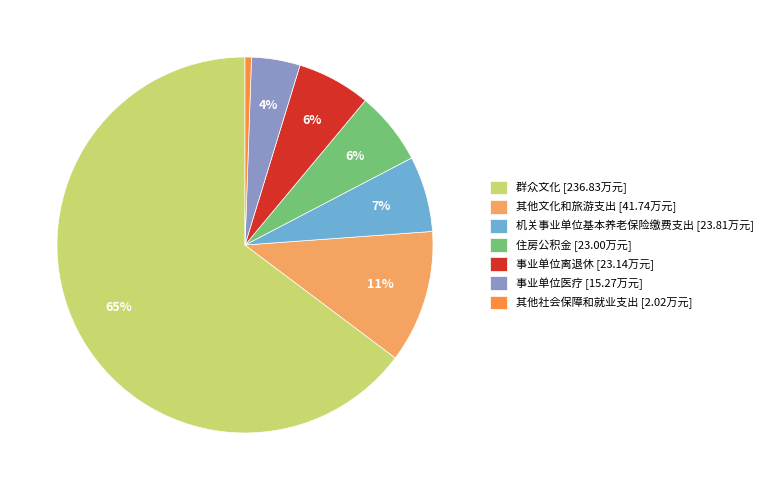

Which category has the biggest portion of the pie?

群众文化